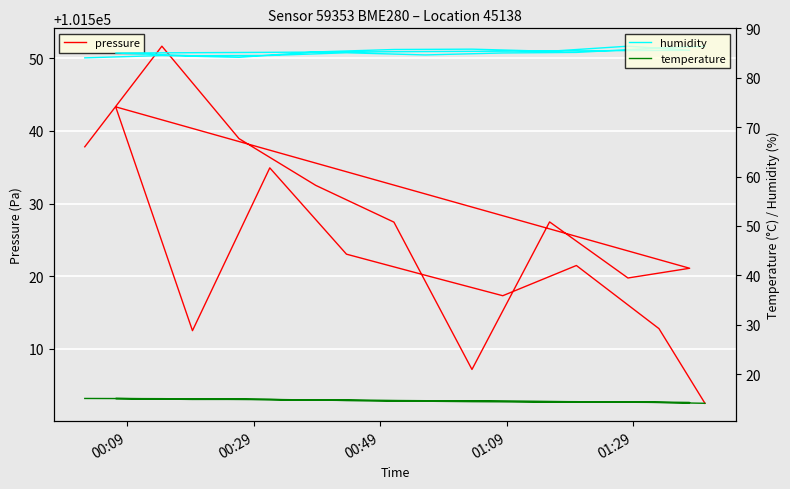

True or false: humidity and temperature cross at least once.

False